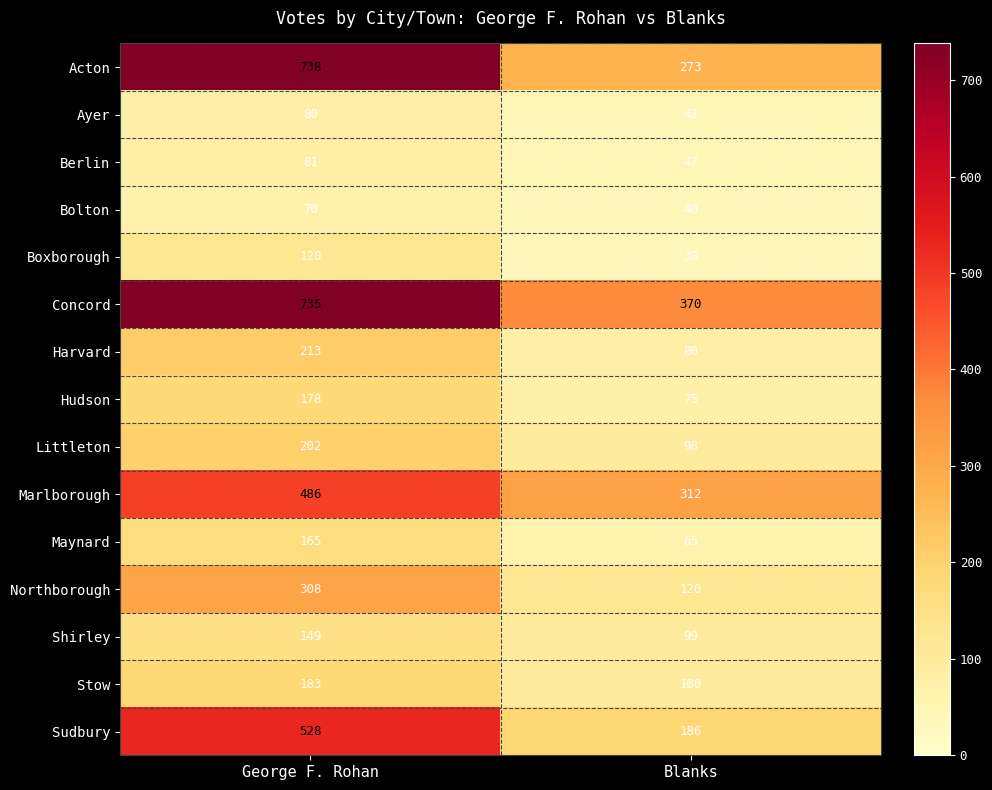

At George F. Rohan, list the series in order from smallest to largest.

Bolton, Ayer, Berlin, Boxborough, Shirley, Maynard, Hudson, Stow, Littleton, Harvard, Northborough, Marlborough, Sudbury, Concord, Acton